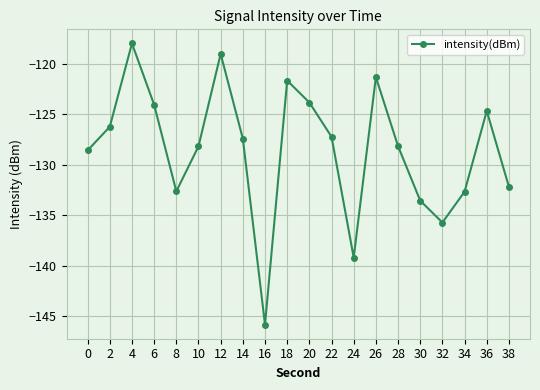

What is the difference between the maximum and minimum values?

27.9